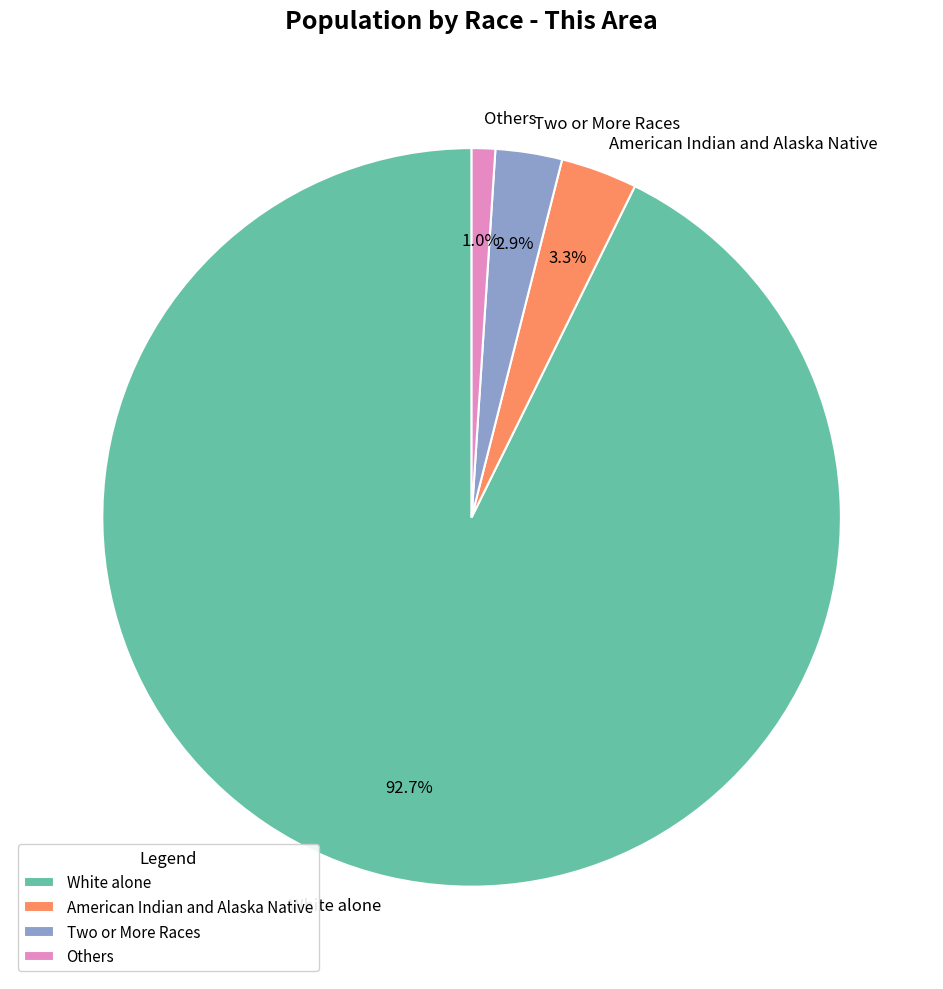

Is the sum of White alone and American Indian and Alaska Native greater than half?

Yes